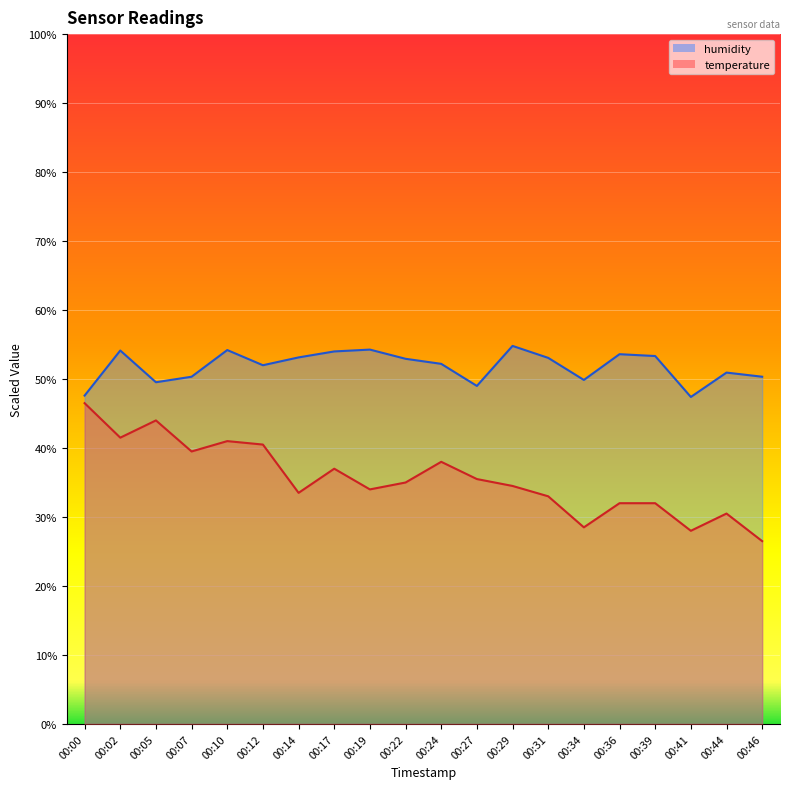

In humidity, how many points are higher than both neighbors (excluding endpoints)?

6